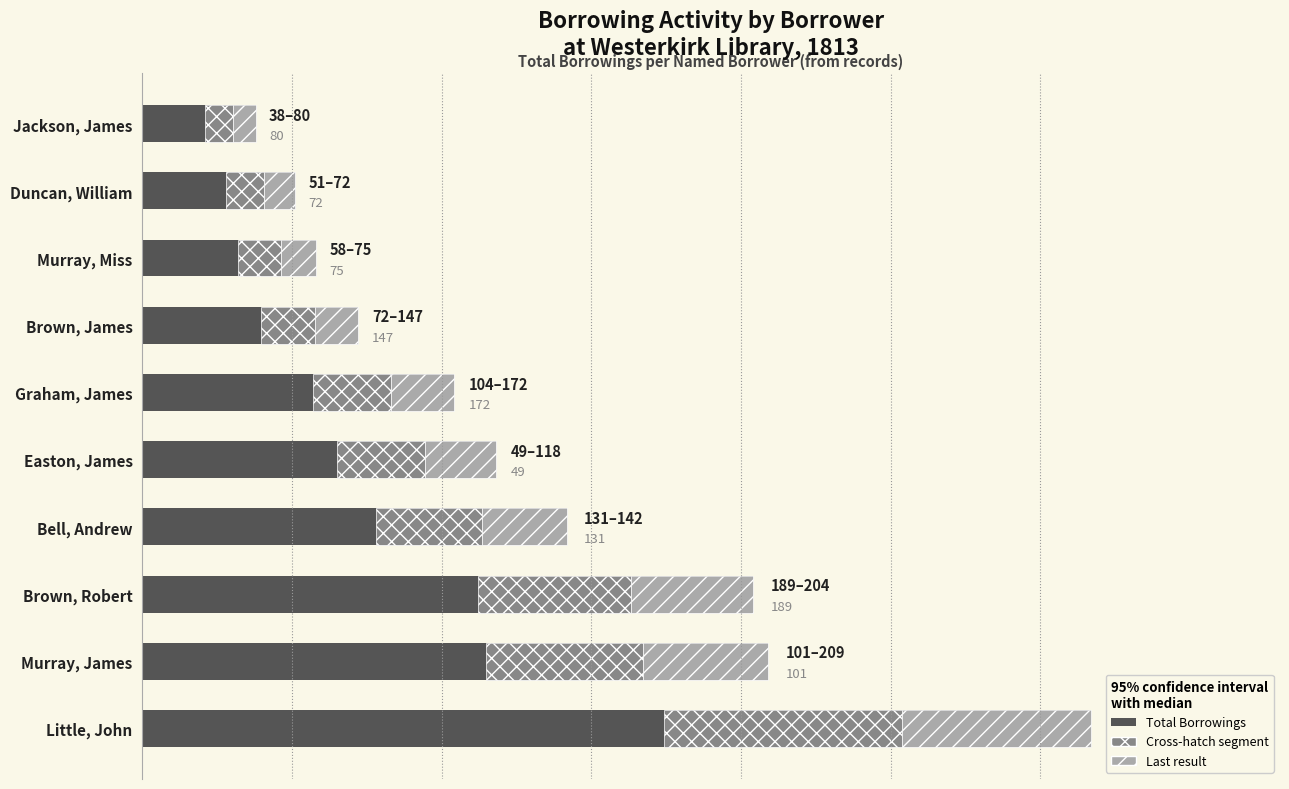

Between 4 and 6, which series saw the biggest shift?

Total Borrowings